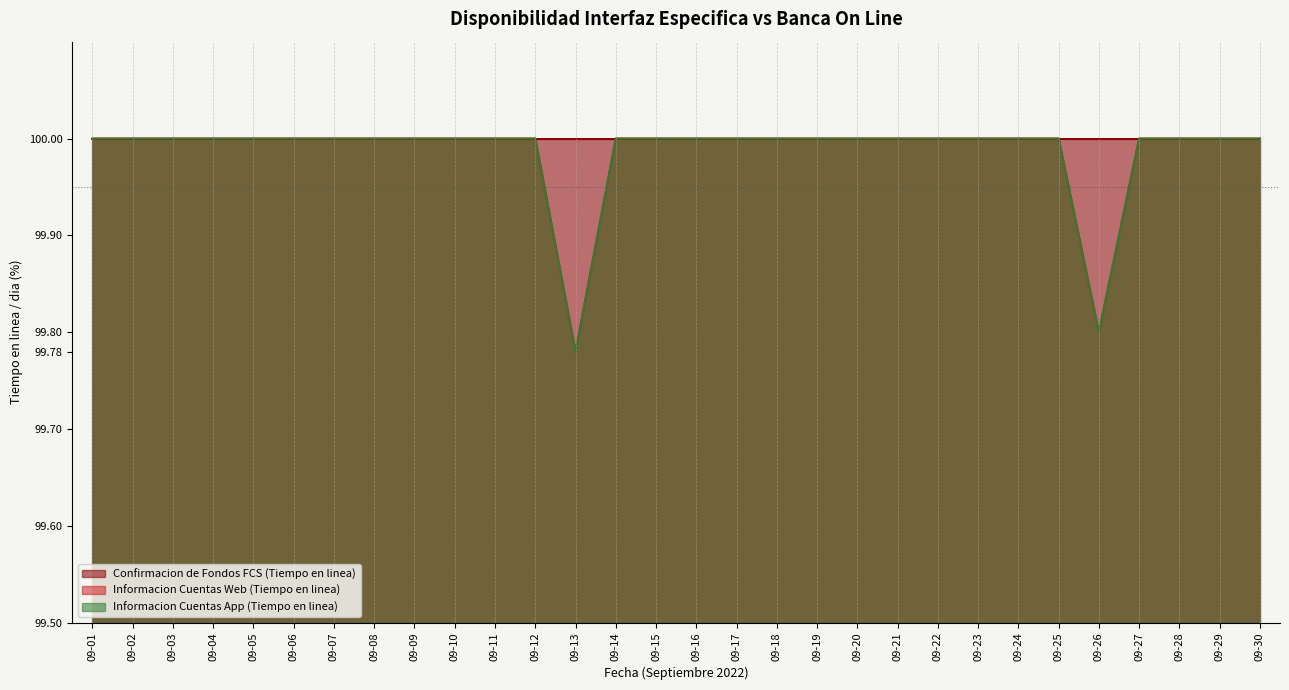

Does the chart display data point markers on the line(s)?

No